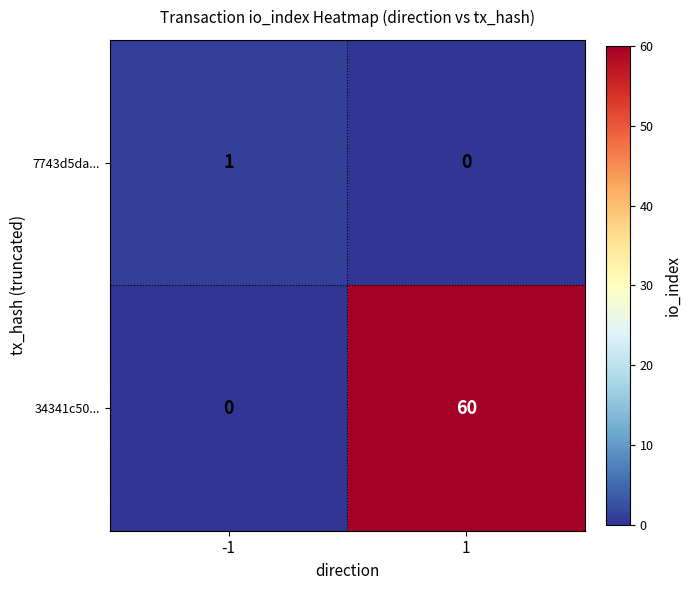

The value of 34341c50... at 1 is 60. True or false?

True